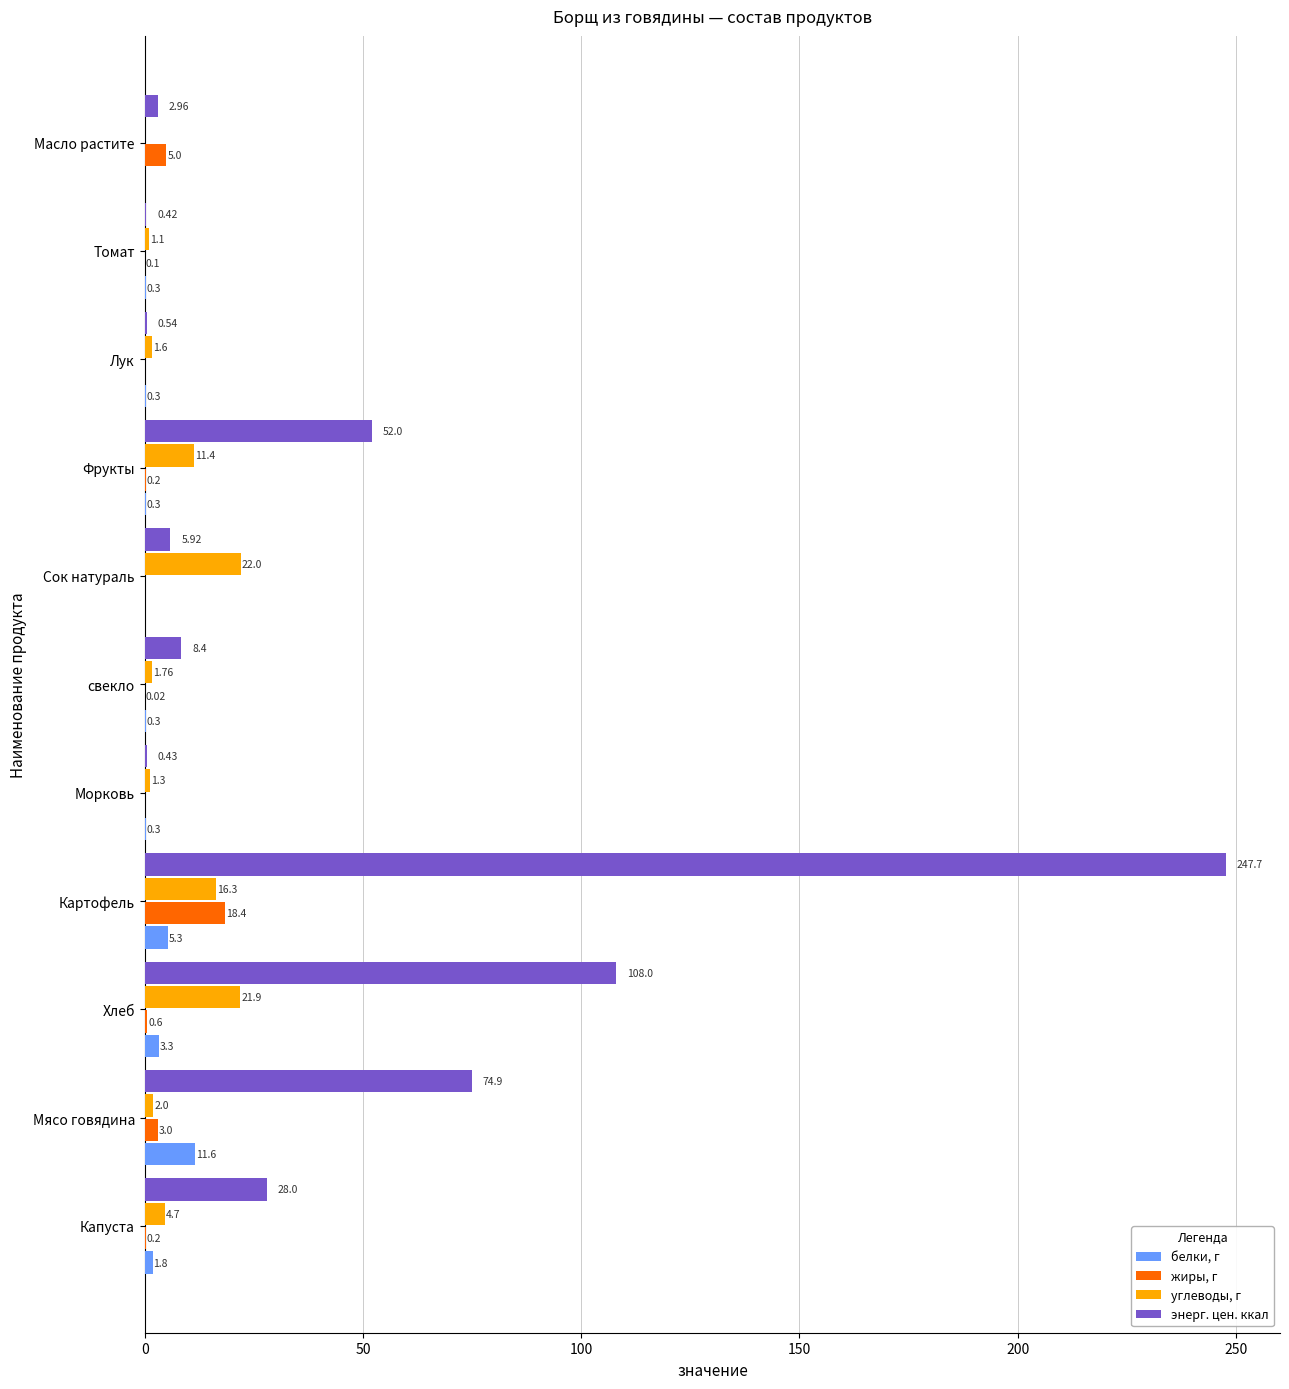

Which category has the highest value in the энерг. цен. ккал series?

Картофель